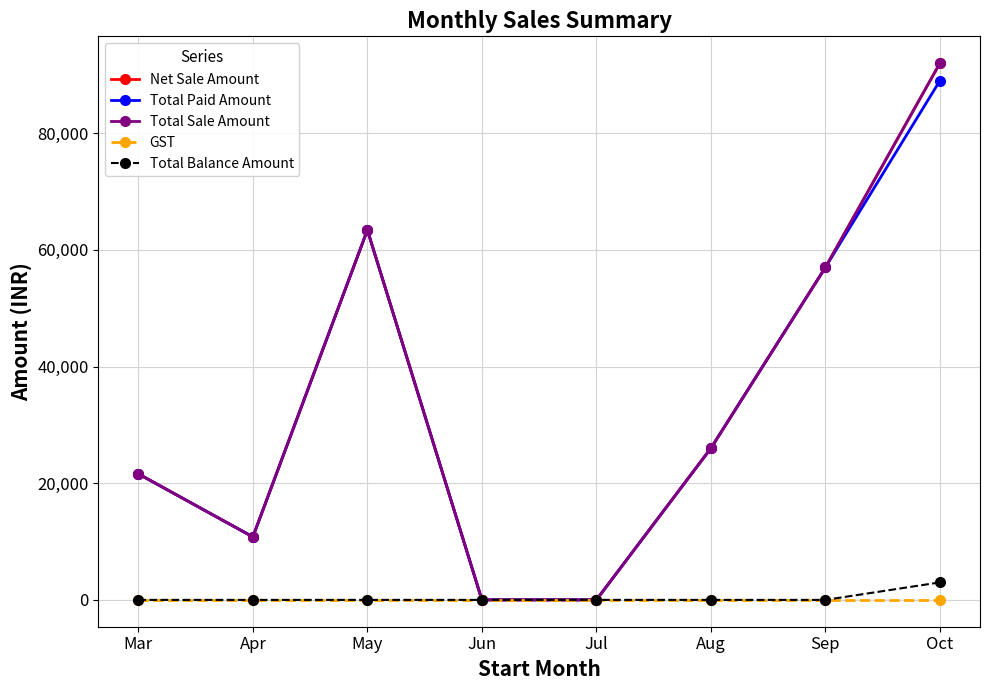

Reading left to right, extract all data points from this chart.

Net Sale Amount: Mar=21600	Apr=10800	May=63400	Jun=0	Jul=0	Aug=26000	Sep=57000	Oct=92000
Total Paid Amount: Mar=21600	Apr=10800	May=63400	Jun=0	Jul=0	Aug=26000	Sep=57000	Oct=89000
Total Sale Amount: Mar=21600	Apr=10800	May=63400	Jun=0	Jul=0	Aug=26000	Sep=57000	Oct=92000
GST: Mar=0	Apr=0	May=0	Jun=0	Jul=0	Aug=0	Sep=0	Oct=0
Total Balance Amount: Mar=0	Apr=0	May=0	Jun=0	Jul=0	Aug=0	Sep=0	Oct=3000